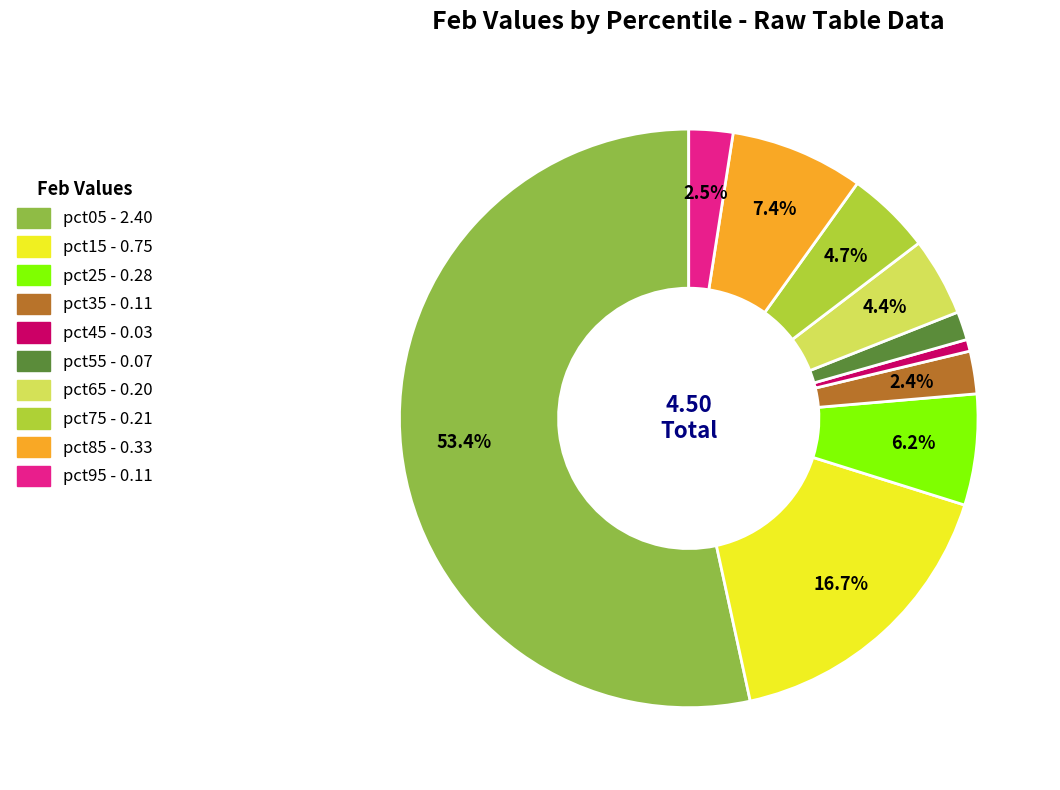

Which slice is the smallest?

pct45